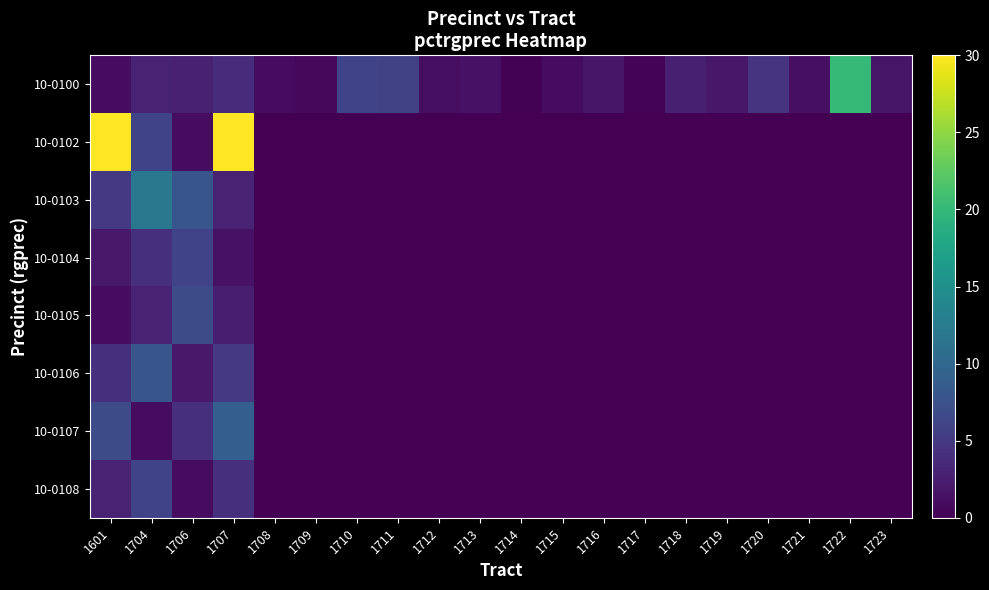

Count the number of data series in this chart.

8